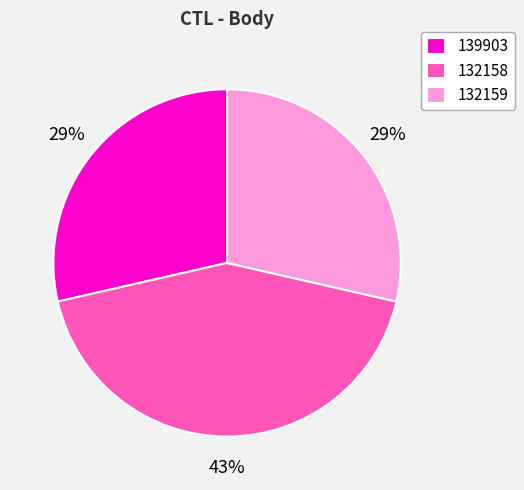

Does any single category account for the majority?

No